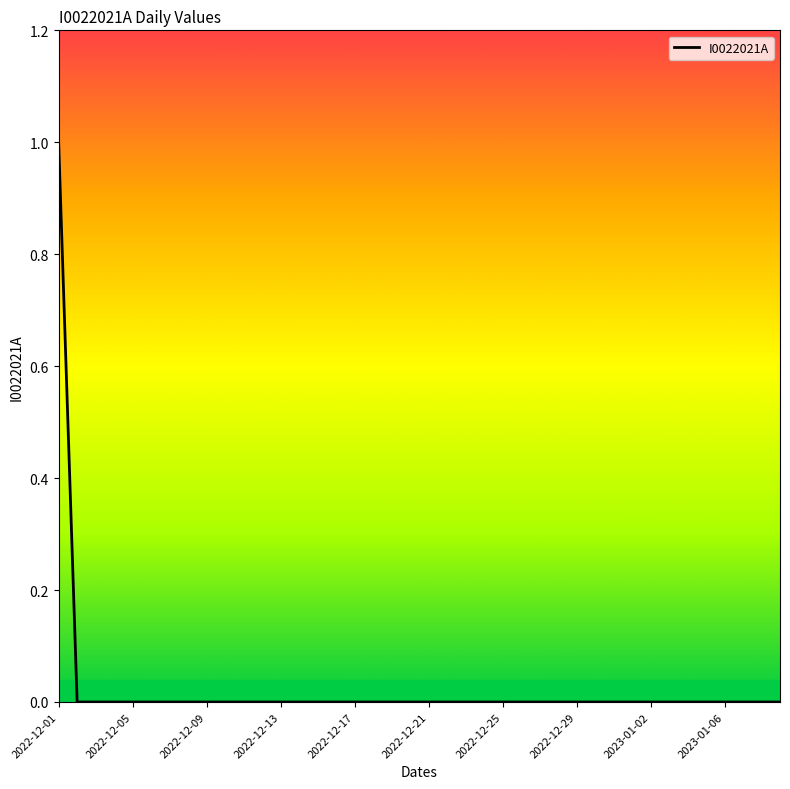

Count the values in the range 0 to 1.

40